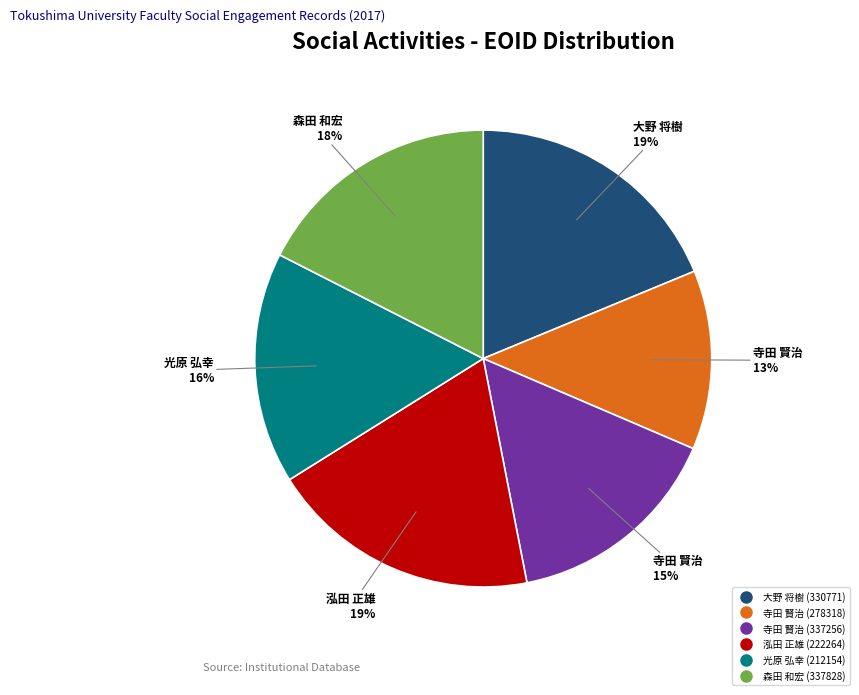

Is the sum of 寺田 賢治 (278318) and 大野 将樹 (330771) greater than half?

No